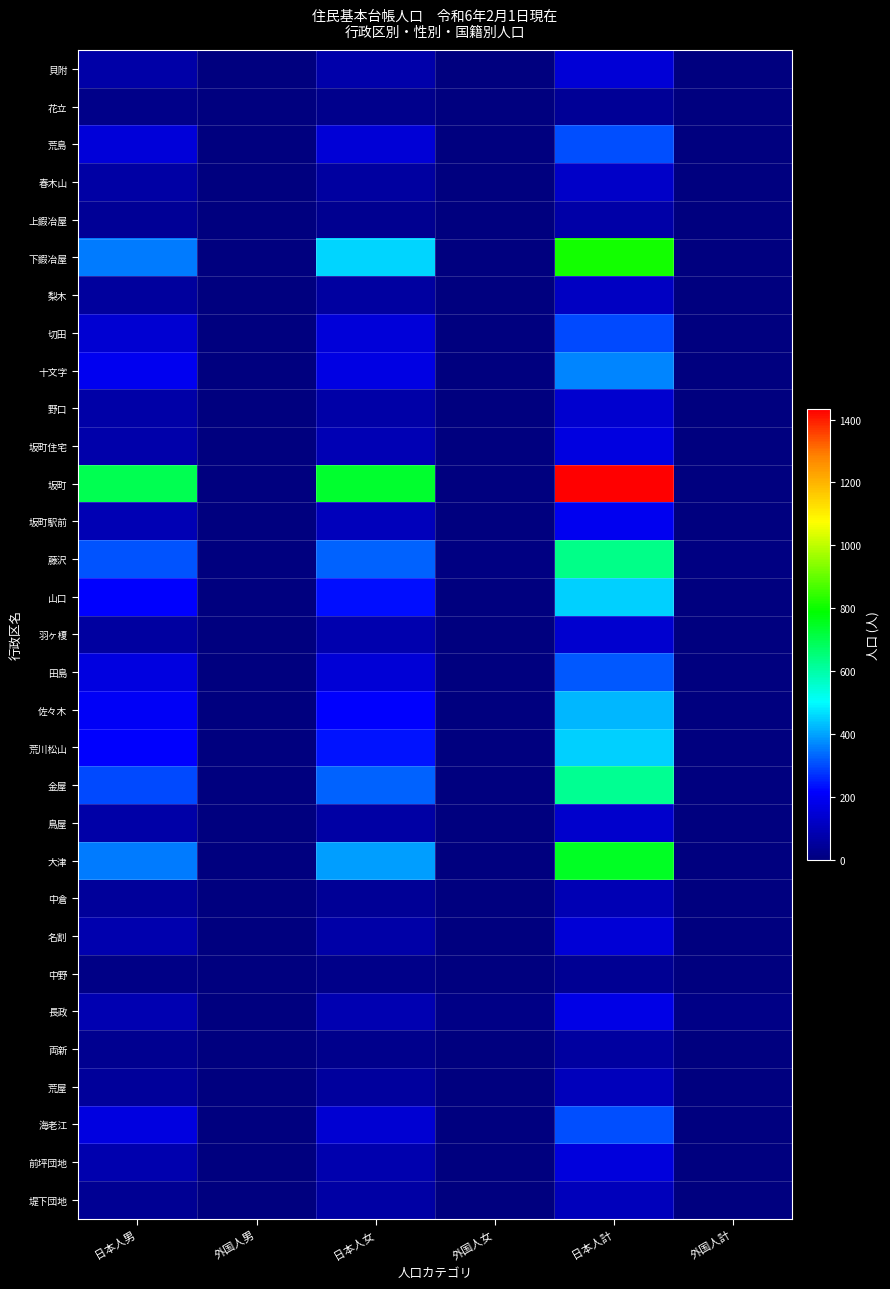

At which category is the sum across all series the highest?

日本人計